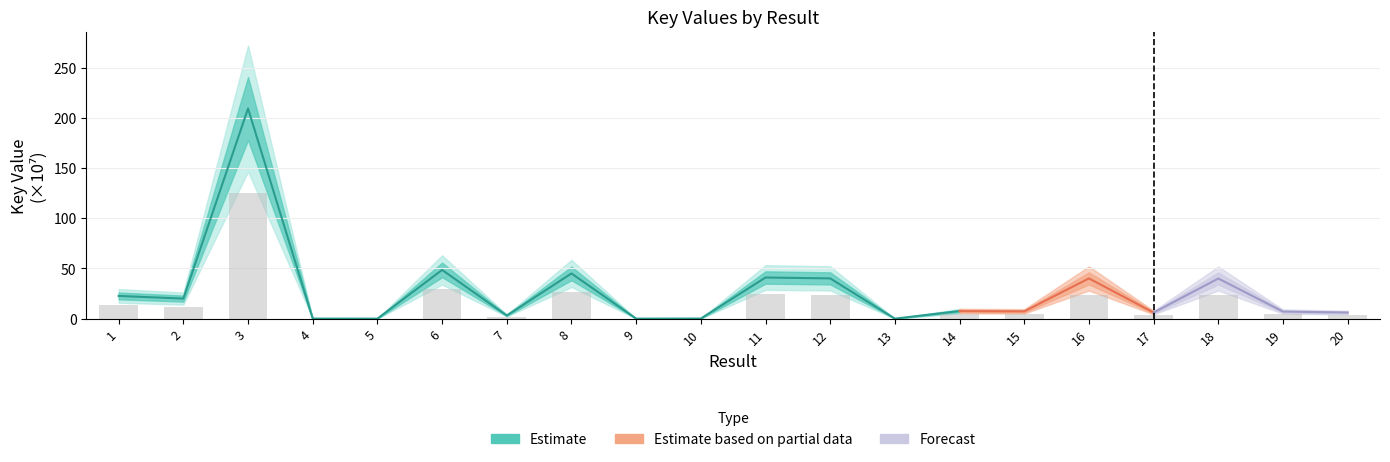

True or false: the data shows 12.0 at 2.

True